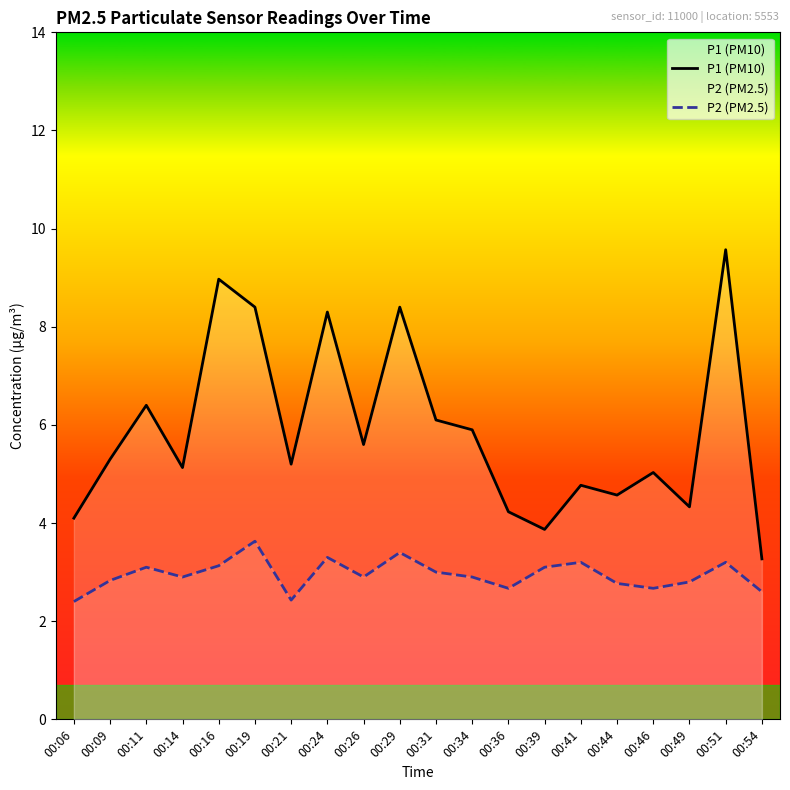

The P1 (PM10) series shows 1.9 at 00:19. True or false?

False